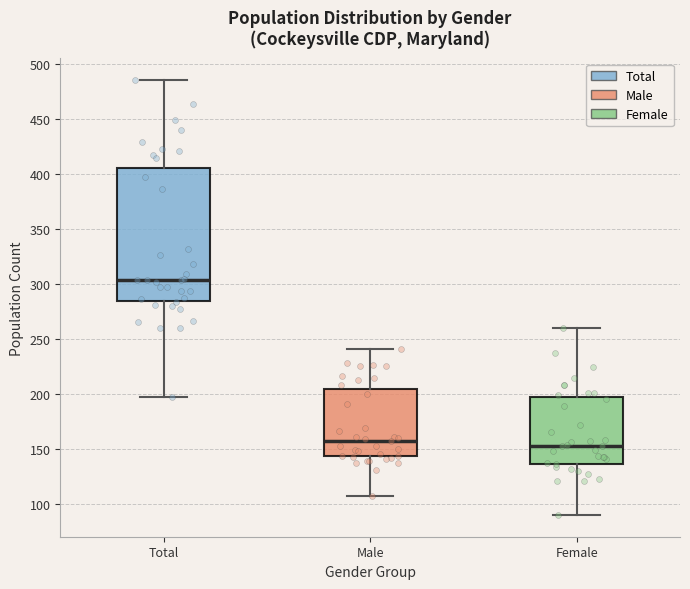

Reading left to right, transcribe this box plot: for each box, give where its median line is, the range the box spans, and where its two whiskers end, as read against the y-axis. The values are not printed on the chart, so give them approximately, as read against the axis.

Total: median 305, box 285 to 405, whiskers 195 to 485
Male: median 155, box 145 to 205, whiskers 105 to 240
Female: median 155, box 135 to 195, whiskers 90 to 260